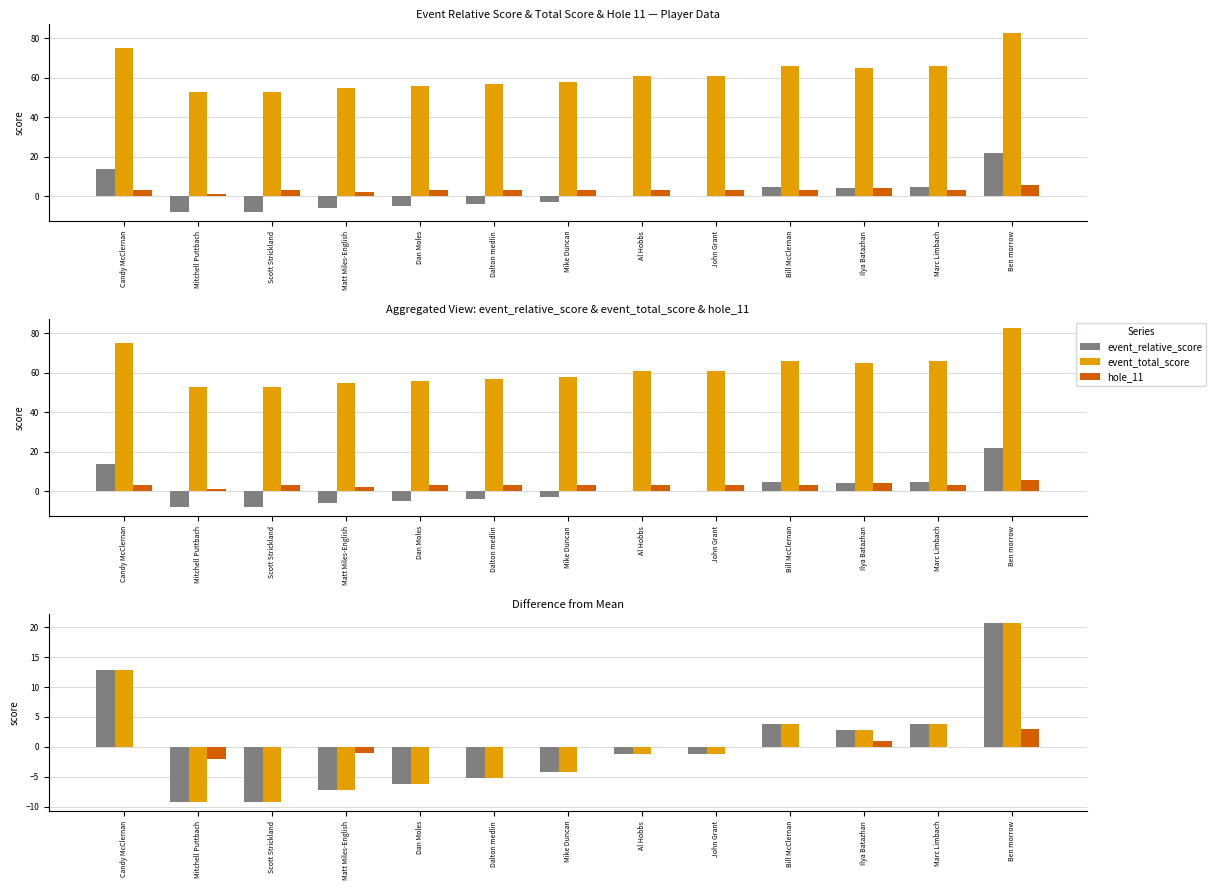

What is the difference between the second highest and second lowest values in the hole_11 series?

2.0